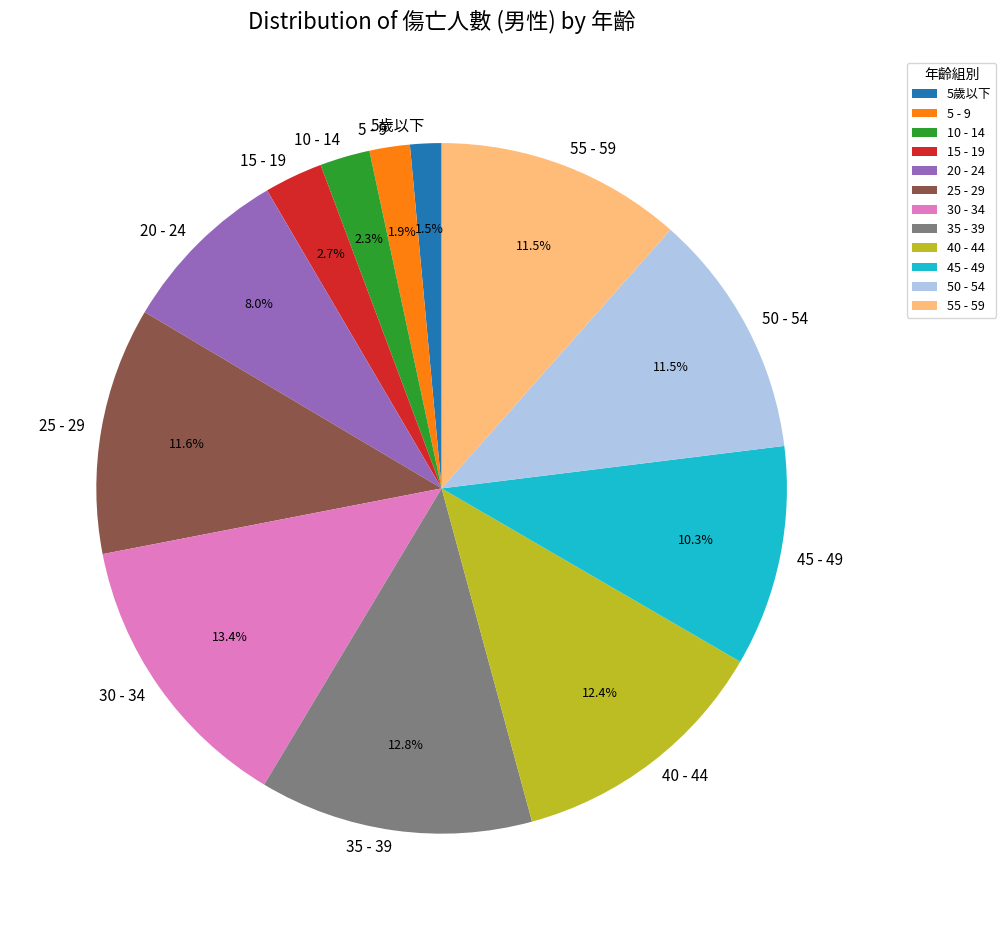

Is there any slice that represents more than half of the pie?

No